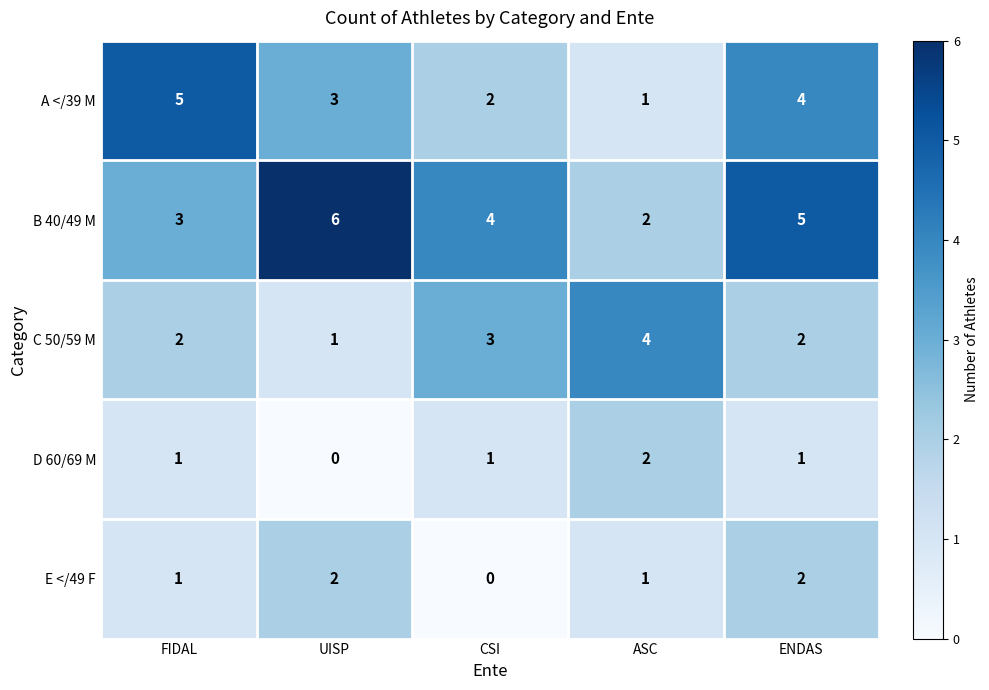

What is the difference between the second highest and minimum values in the A </39 M series?

3